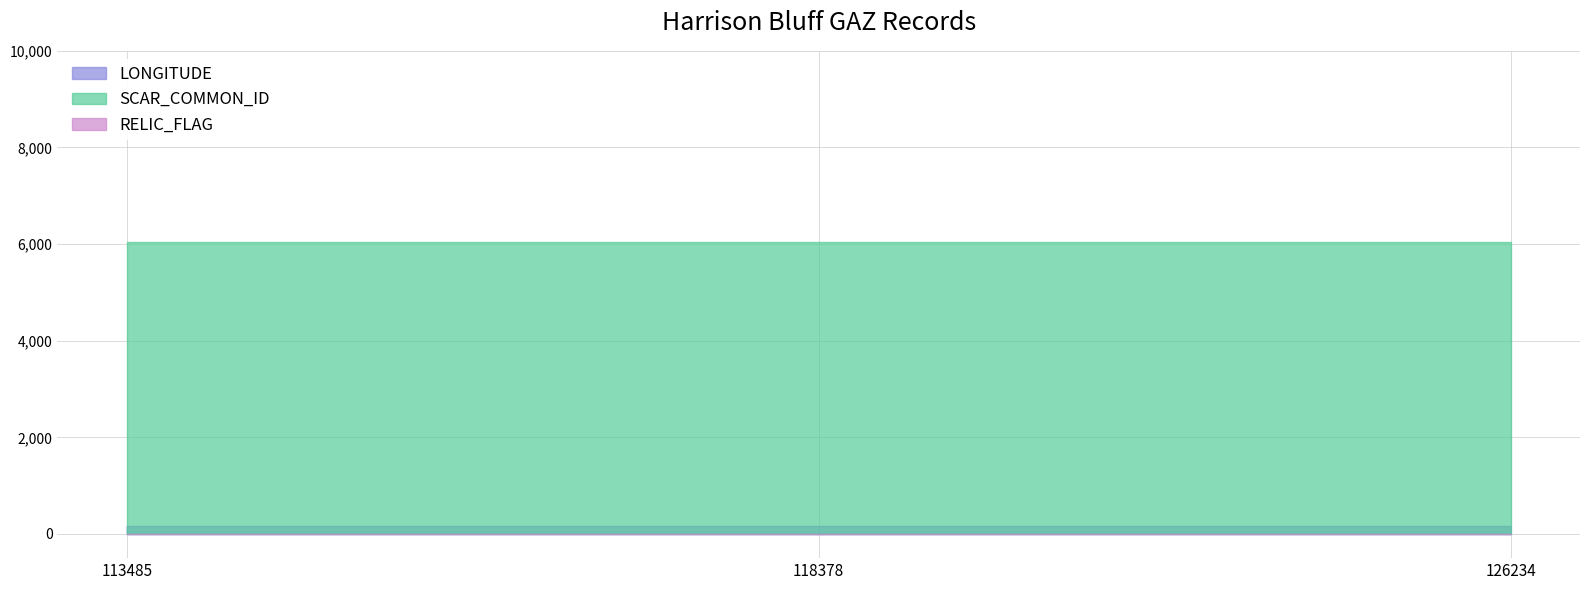

Does the chart have visible grid lines?

Yes